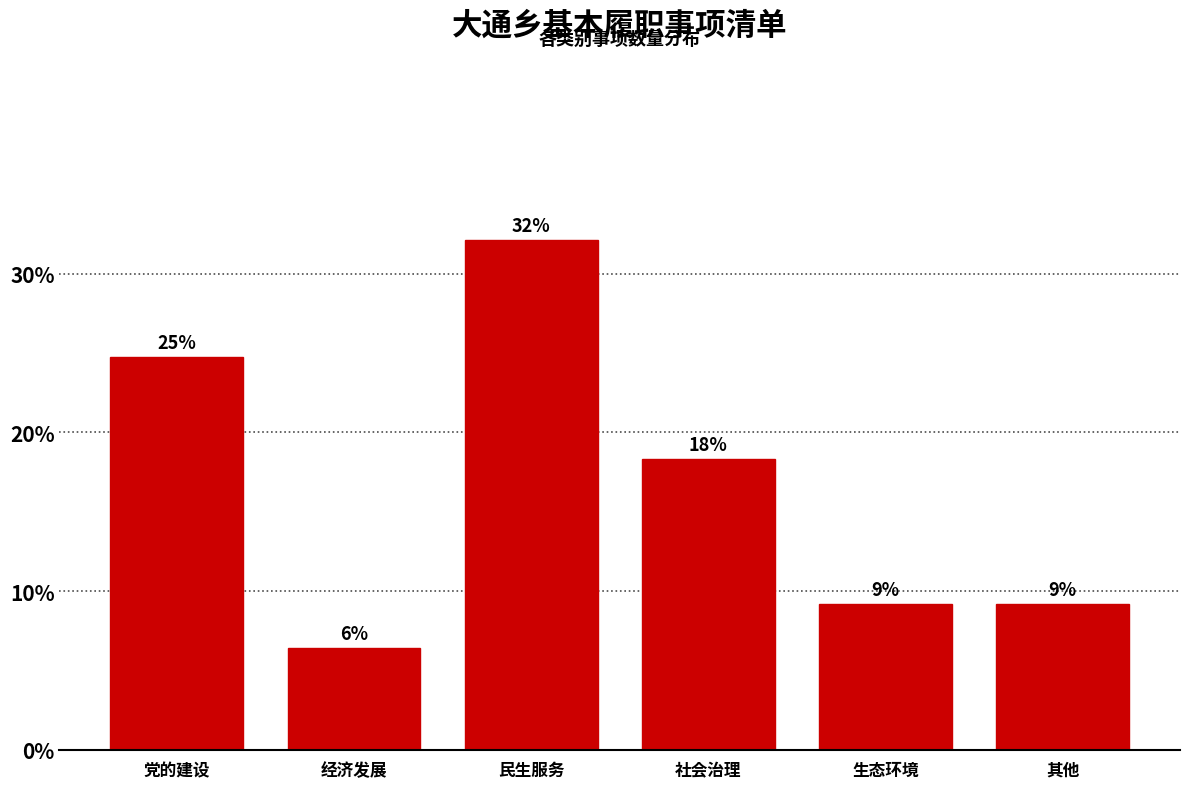

Are the bars horizontal?

No